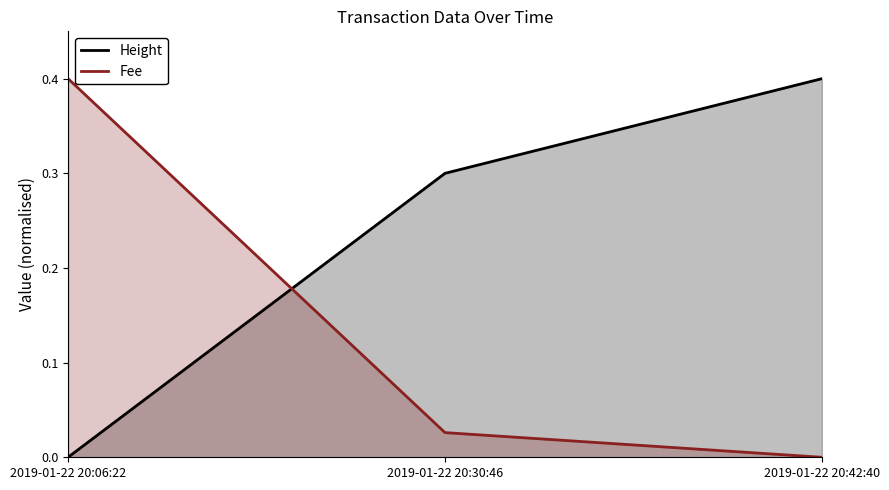

The Height series shows 0.4 at 2019-01-22 20:42:40. True or false?

True